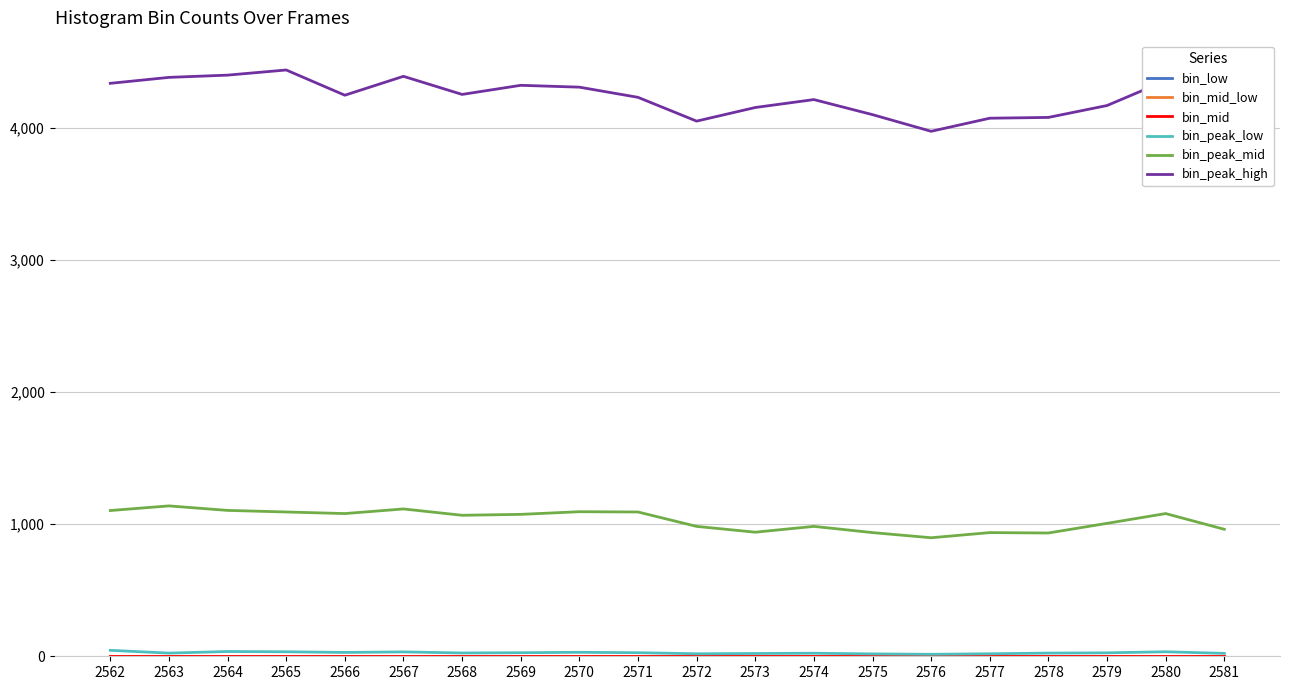

At which category does the chart reach its minimum across all series?

2562